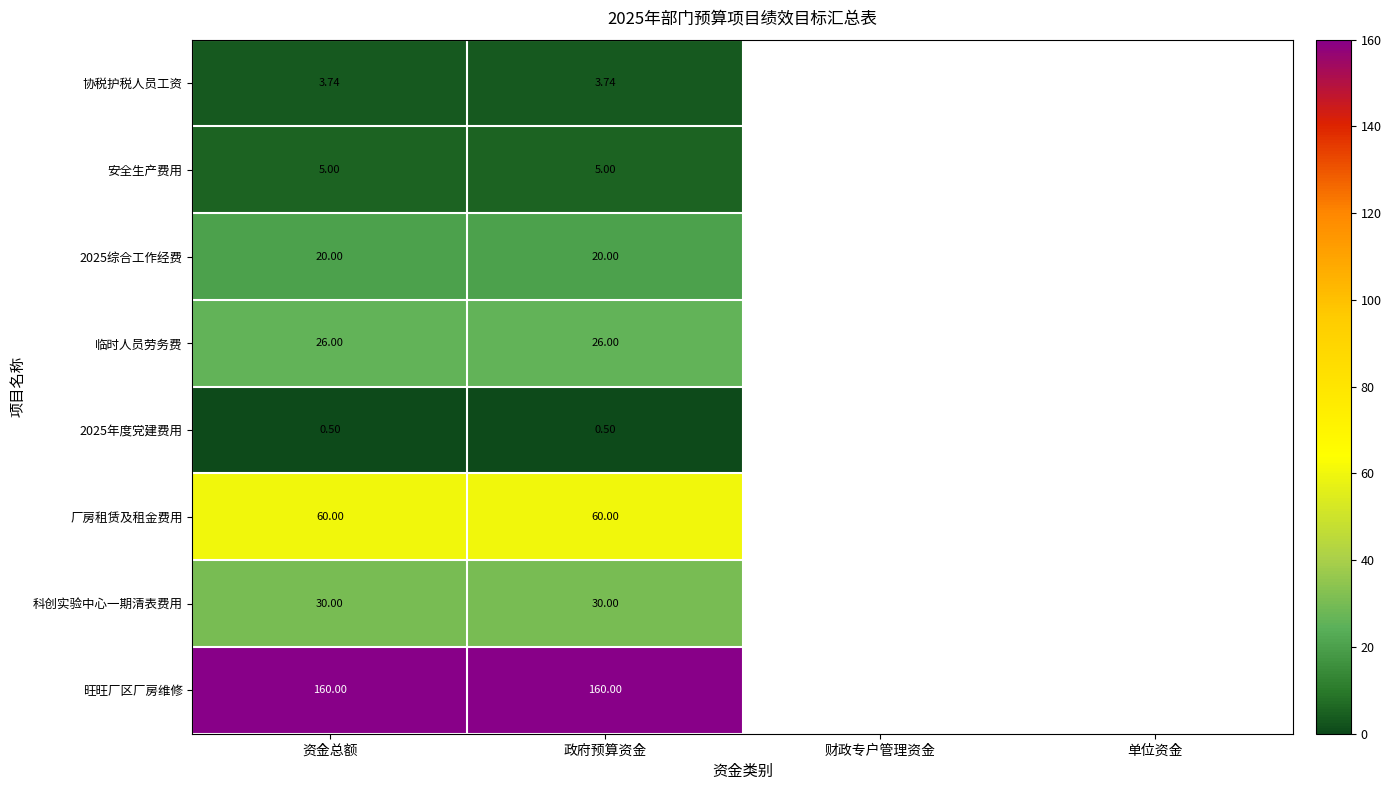

Rank the categories by 2025综合工作经费 value from lowest to highest.

资金总额, 政府预算资金, 财政专户管理资金, 单位资金